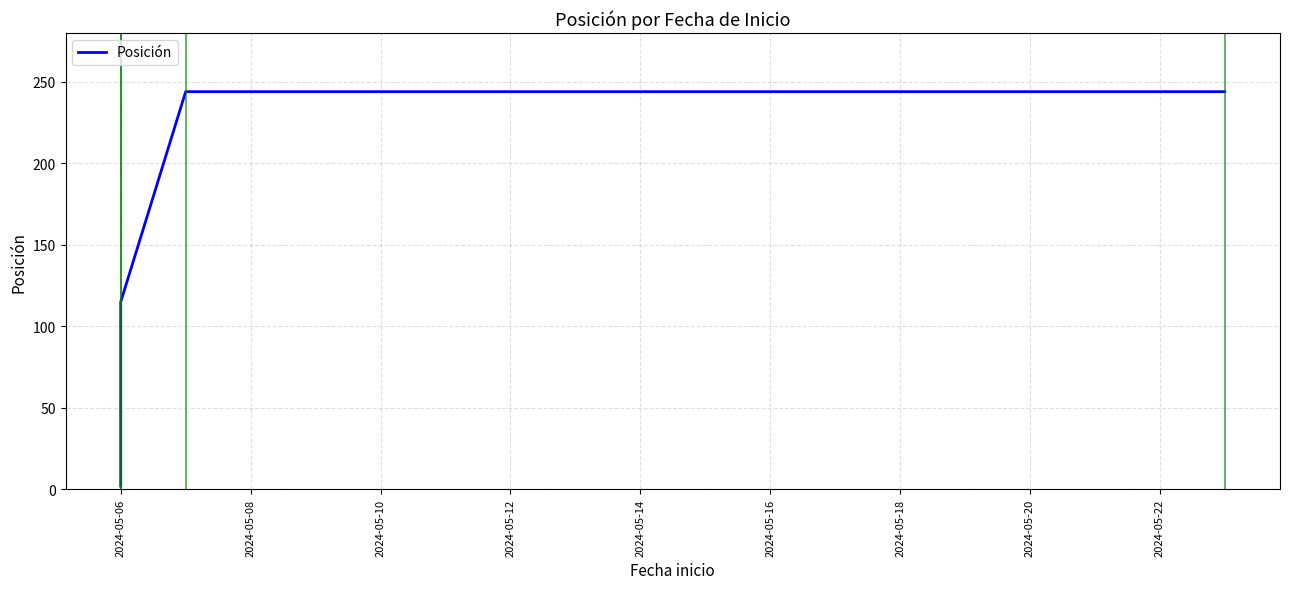

What is the difference between the second highest and second lowest values?

129